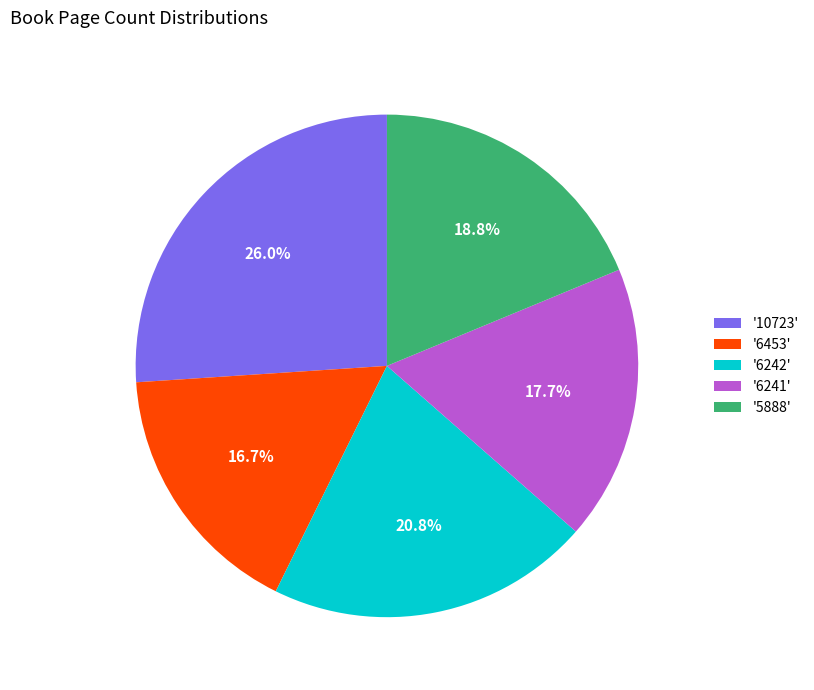

Between '6242' and '6241', which is larger?

'6242'